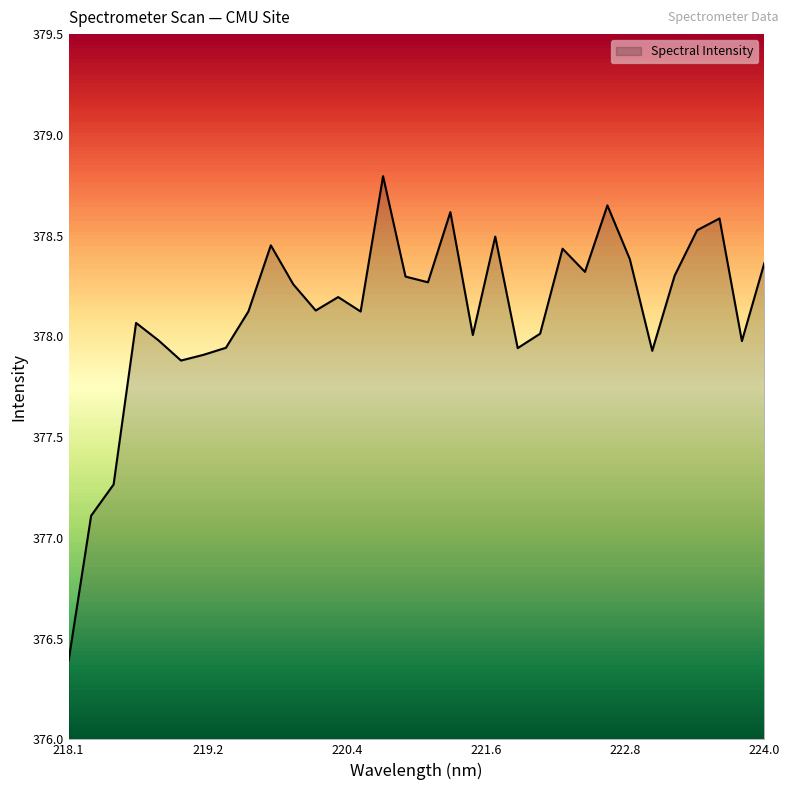

What is the minimum value shown in the chart?

376.4